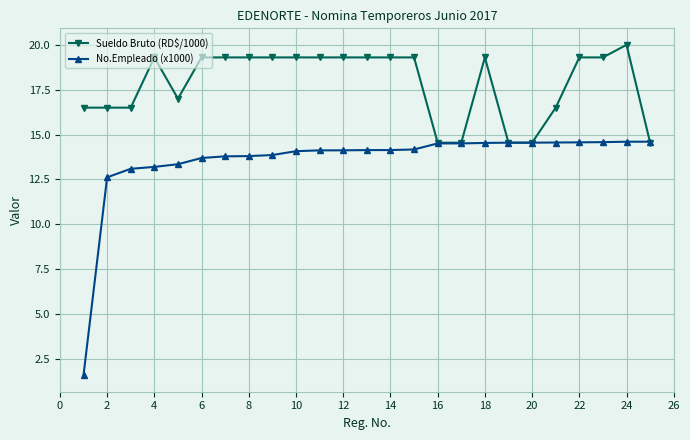

At how many categories does at least one series exceed 8?

25